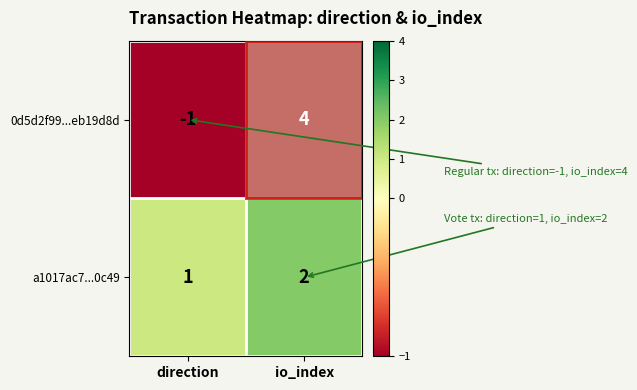

What is the total value across all series at io_index?

6